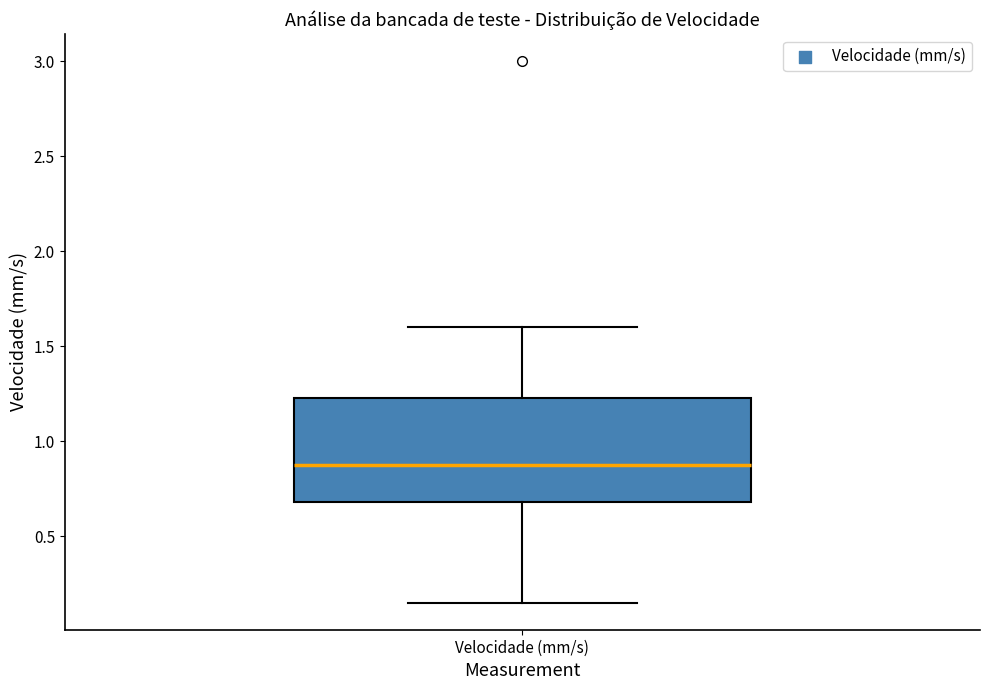

Where is the lower edge of the box for Velocidade (mm/s) on the y-axis? The values are not printed on the chart, so give them approximately, as read against the axis.

0.70